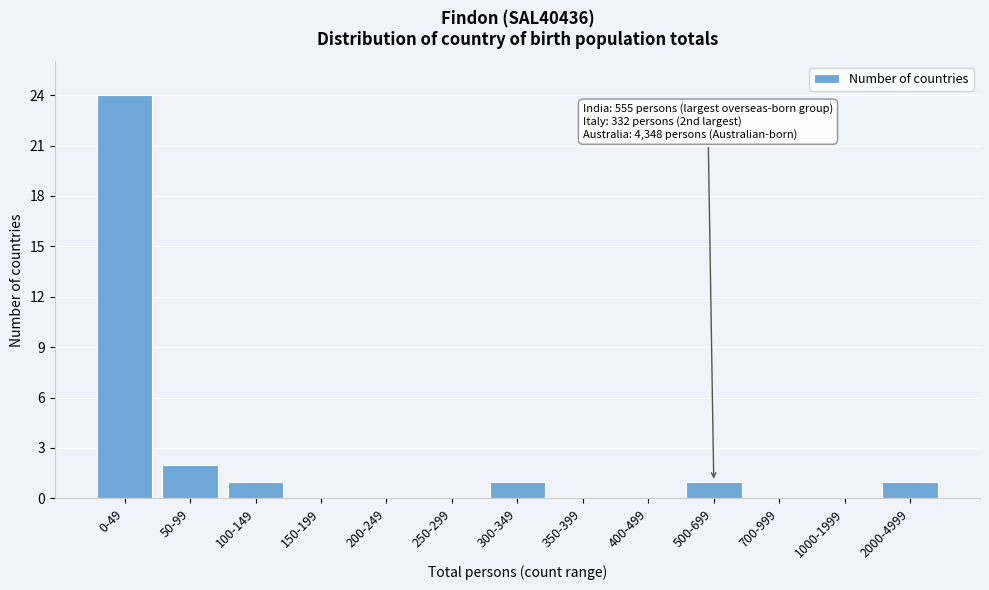

Reading left to right, list all the values displayed in this chart.

0-49=24	50-99=2	100-149=1	150-199=0	200-249=0	250-299=0	300-349=1	350-399=0	400-499=0	500-699=1	700-999=0	1000-1999=0	2000-4999=1